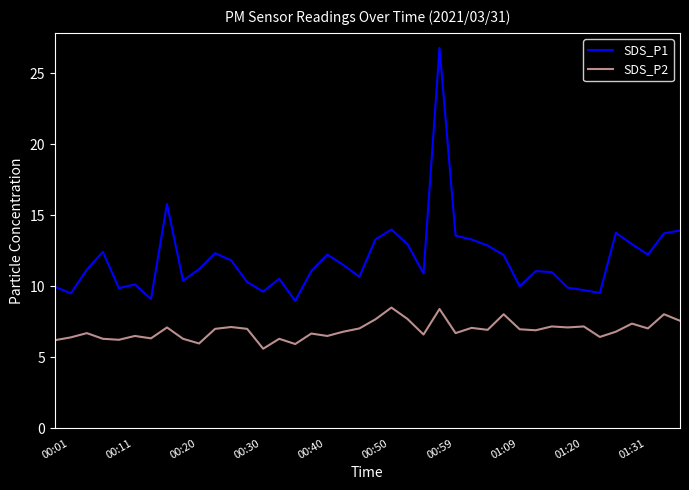

What is the difference between the maximum and minimum values in the SDS_P2 series?

2.9